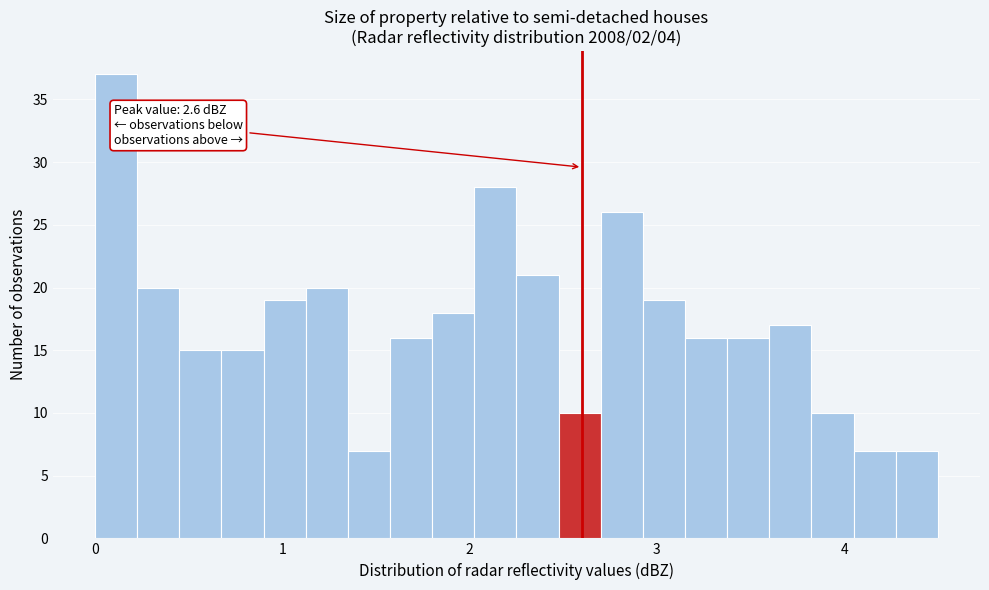

Around what value on the x-axis is the tallest bar? Give the approximate position of its centre, as read against the axis.

0.1